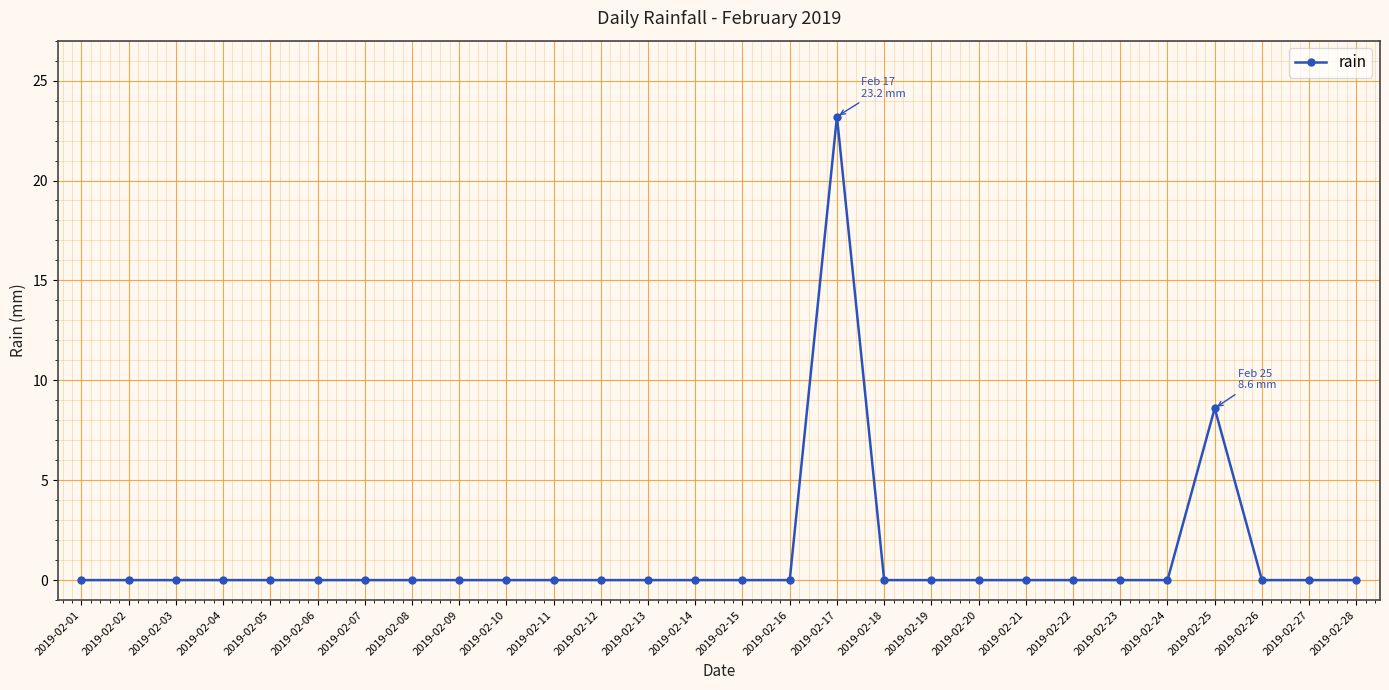

Reading left to right, transcribe all the data shown in this chart.

0.0	0.0	0.0	0.0	0.0	0.0	0.0	0.0	0.0	0.0	0.0	0.0	0.0	0.0	0.0	0.0	23.2	0.0	0.0	0.0	0.0	0.0	0.0	0.0	8.6	0.0	0.0	0.0